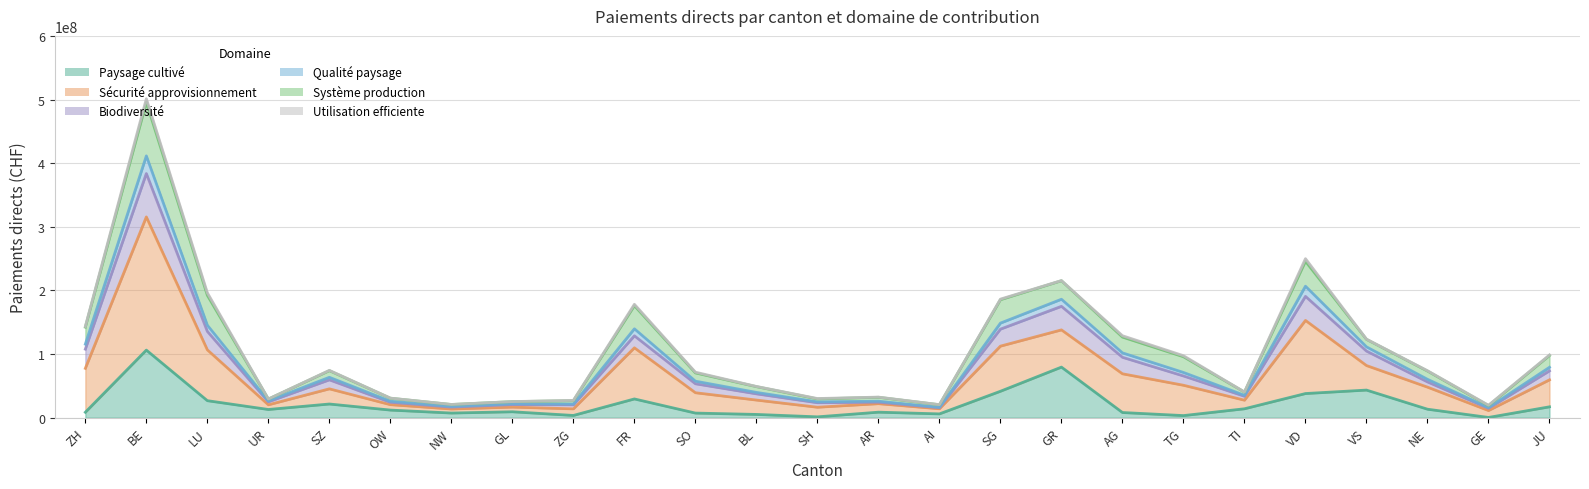

Which series changed the most between AI and JU?

Sécurité approvisionnement